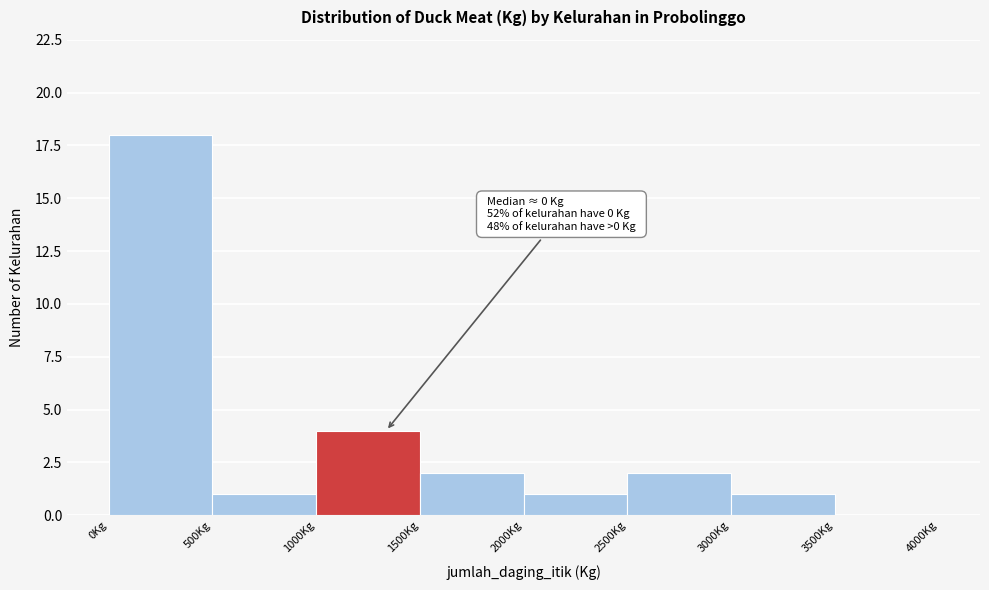

Over which range of the x-axis is the bar tallest?

0 to 500